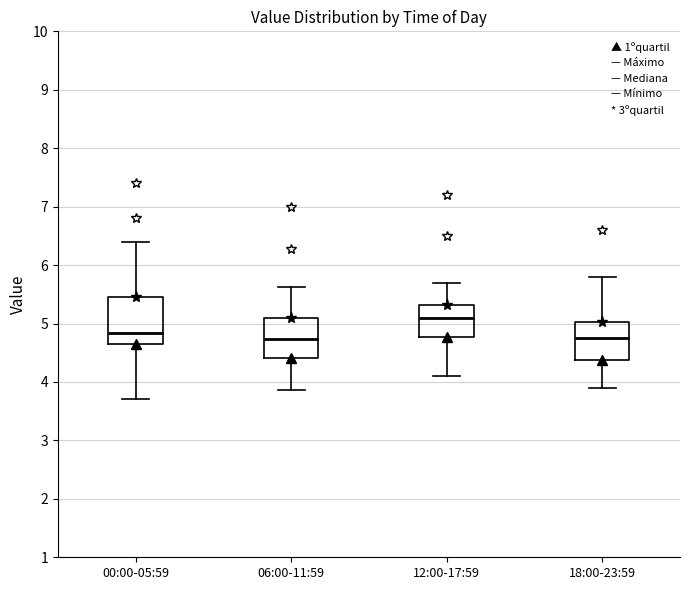

Reading left to right, read every box against the y-axis: the position of its median line, the range the box covers, and the ends of its whiskers. The values are not printed on the chart, so give them approximately, as read against the axis.

00:00-05:59: median 4.8, box 4.7 to 5.5, whiskers 3.7 to 6.4
06:00-11:59: median 4.7, box 4.4 to 5.1, whiskers 3.9 to 5.6
12:00-17:59: median 5.1, box 4.8 to 5.3, whiskers 4.1 to 5.7
18:00-23:59: median 4.8, box 4.4 to 5.0, whiskers 3.9 to 5.8